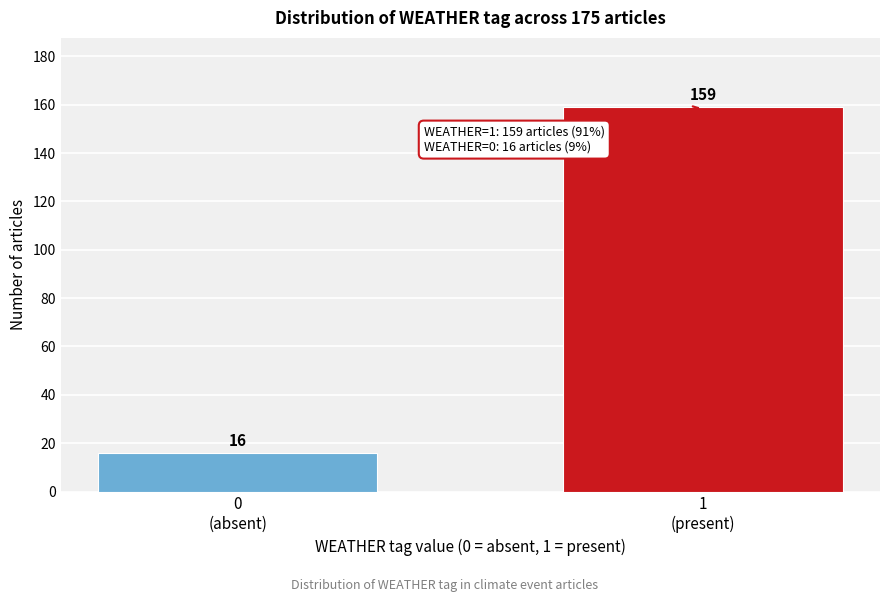

Reading right to left, transcribe all the data shown in this chart.

159	16